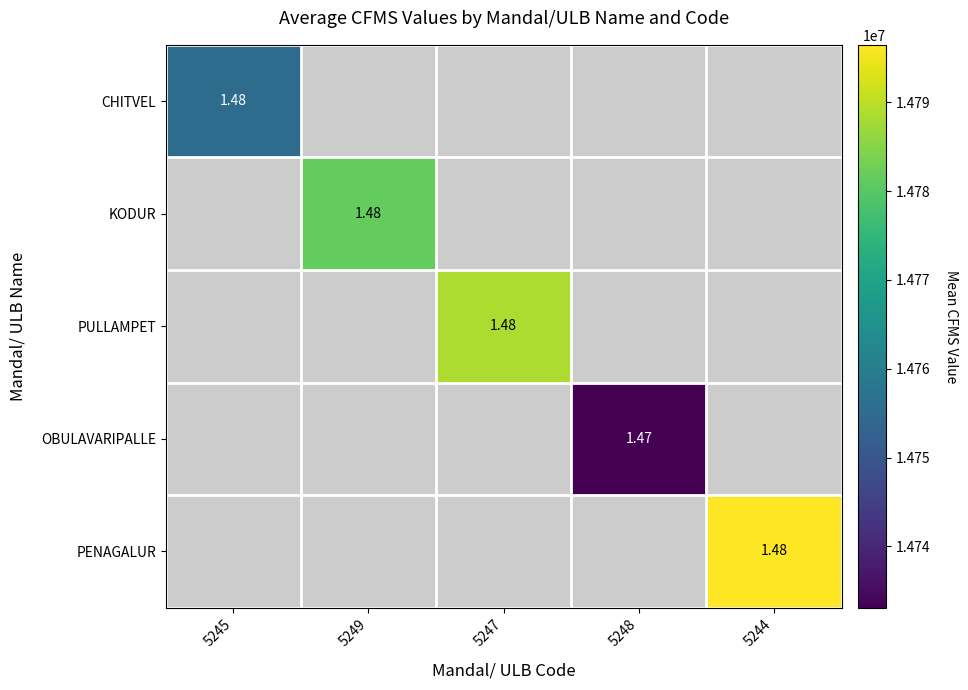

What is the maximum value shown in the chart?

14796467.5